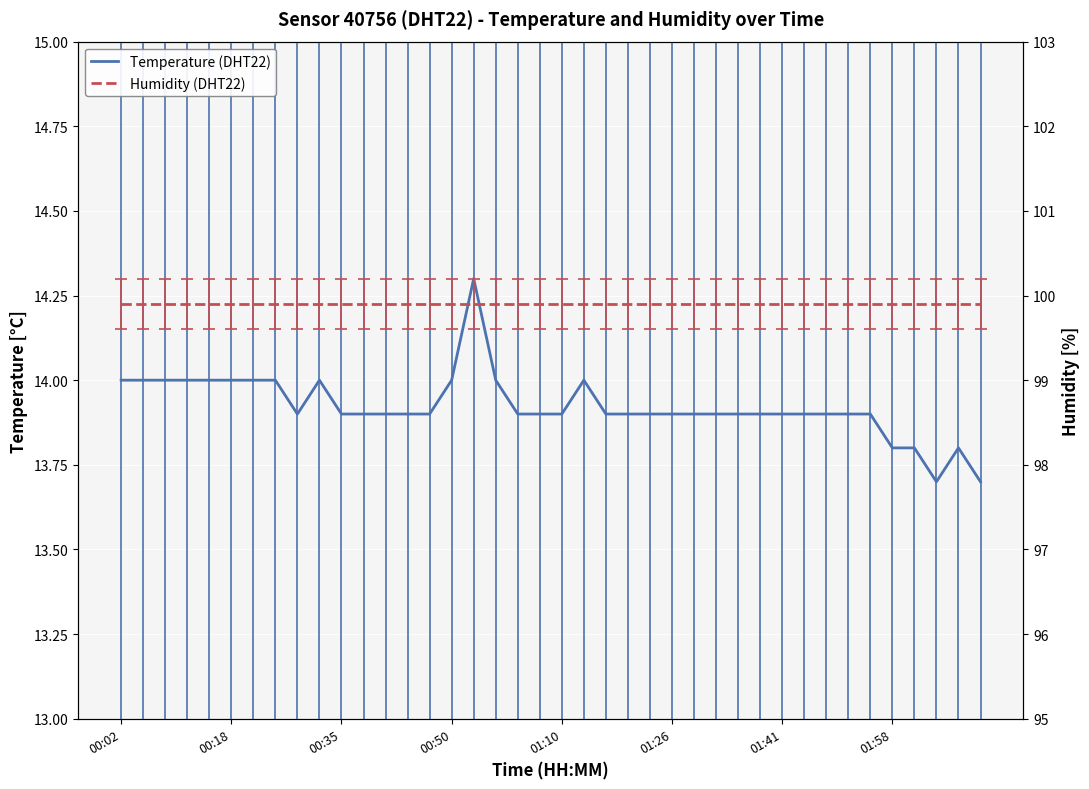

True or false: Temperature (DHT22) has a value of 7.2 at 28.

False